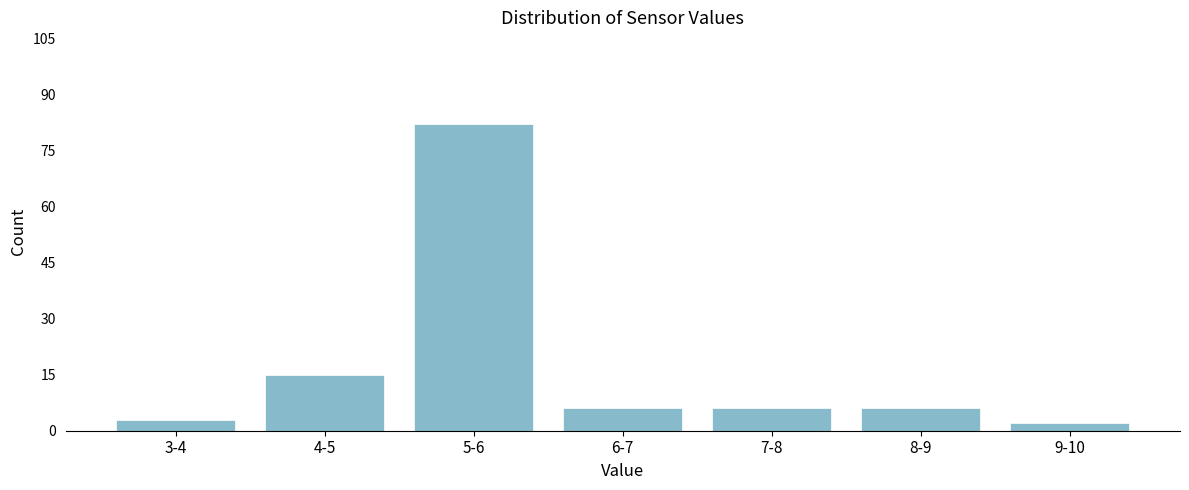

Reading left to right, extract all data points from this chart.

3	15	82	6	6	6	2